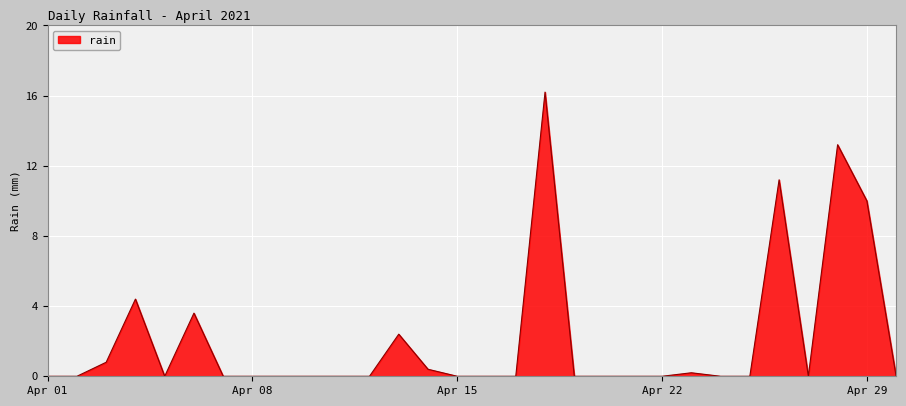

What is the difference between the maximum and minimum values?

16.2